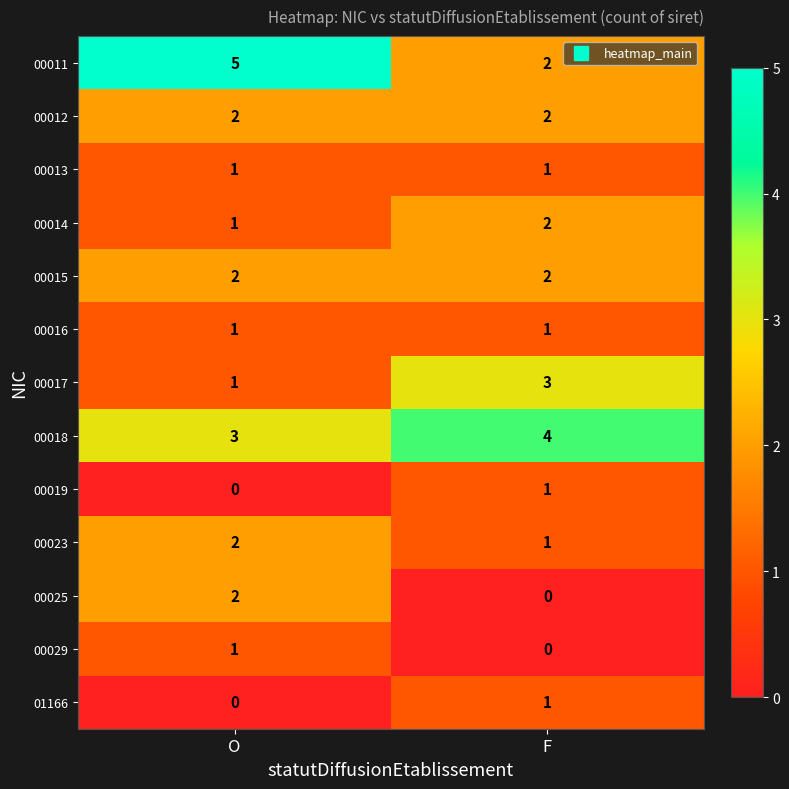

Between O and F, which series saw the biggest shift?

00011